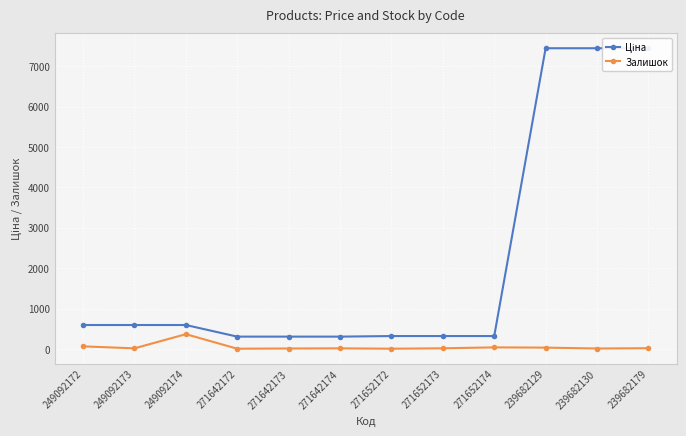

Where is the first local maximum for Залишок?

249092174